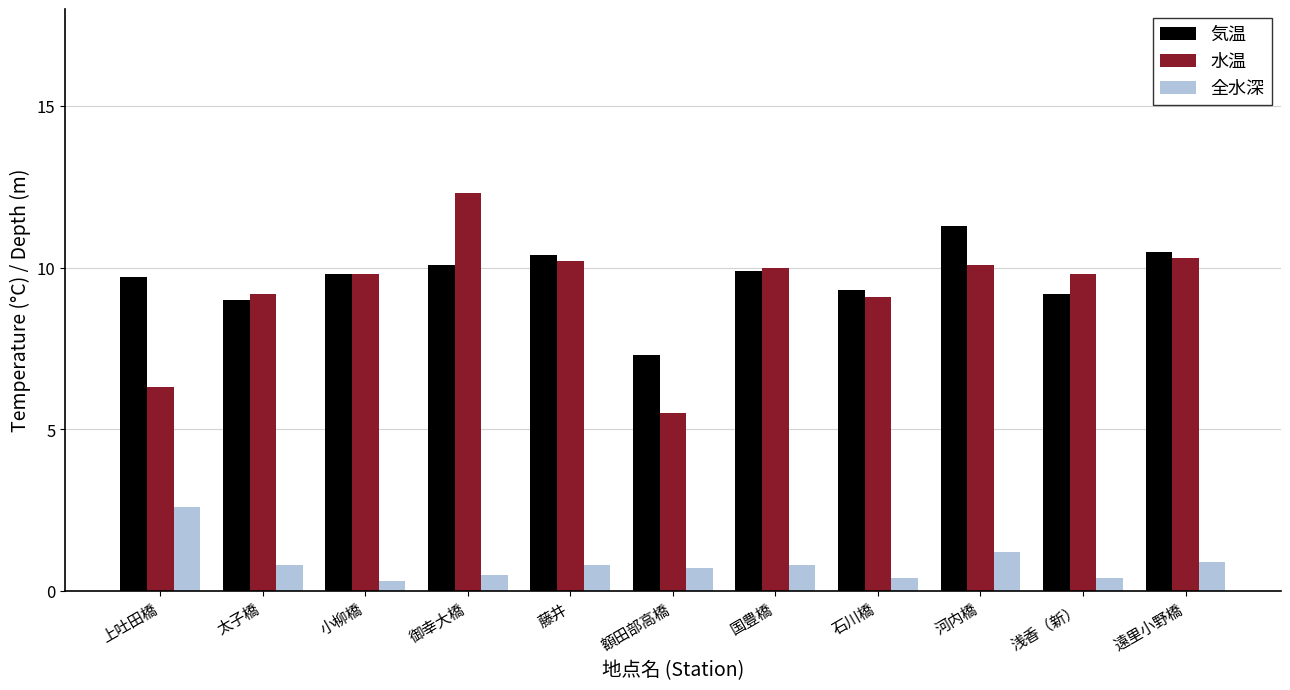

What is the total value across all series at 国豊橋?

20.7